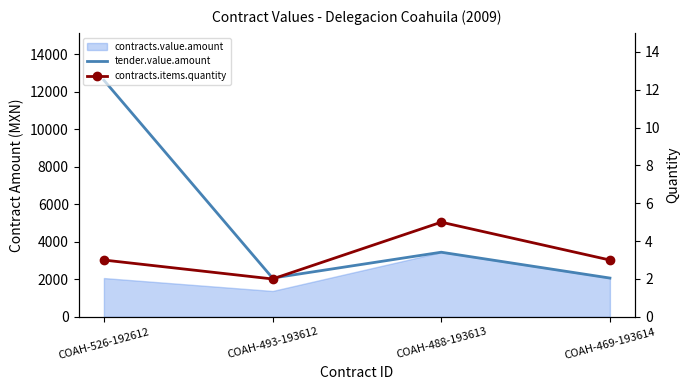

How many interior local valleys does the tender.value.amount series have?

1